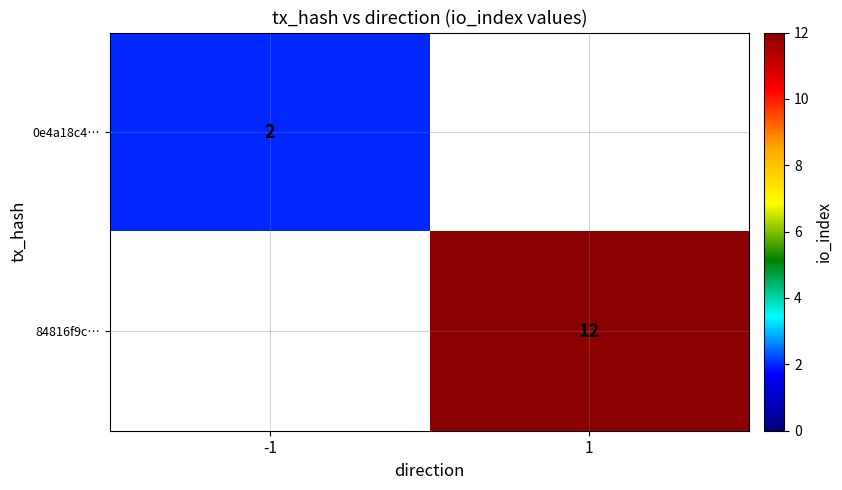

Is the value of 0e4a18c4… at -1 greater than the value of 84816f9c… at 1?

No